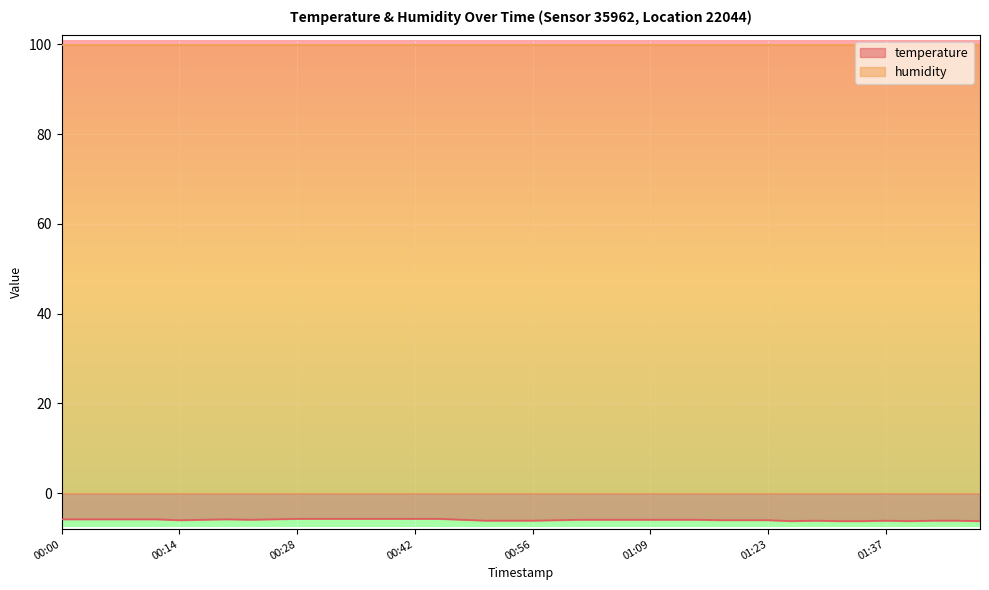

What is the greatest value displayed?

99.9